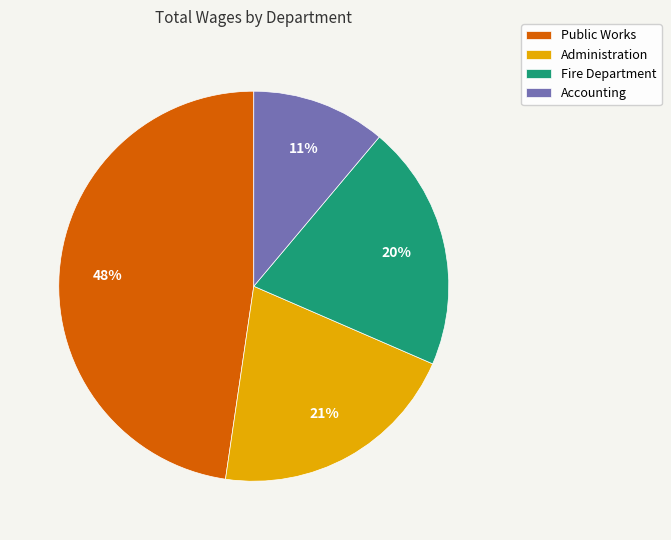

Count the number of slices in the pie.

4